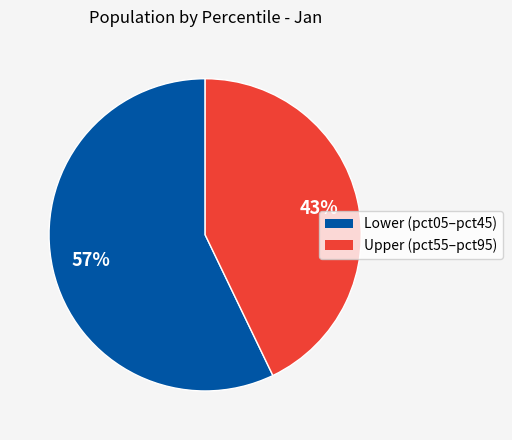

Is there any slice that represents more than half of the pie?

Yes